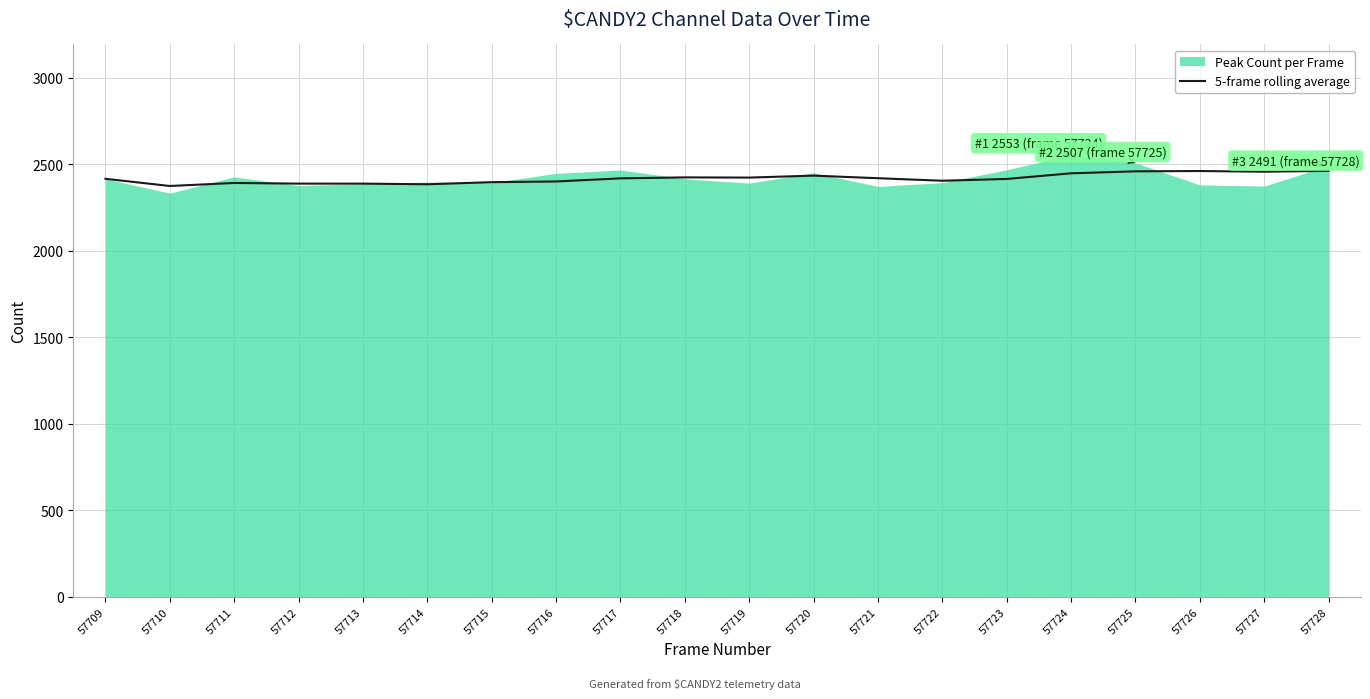

The 5-frame rolling average series shows 2433.4 at 57720. True or false?

True